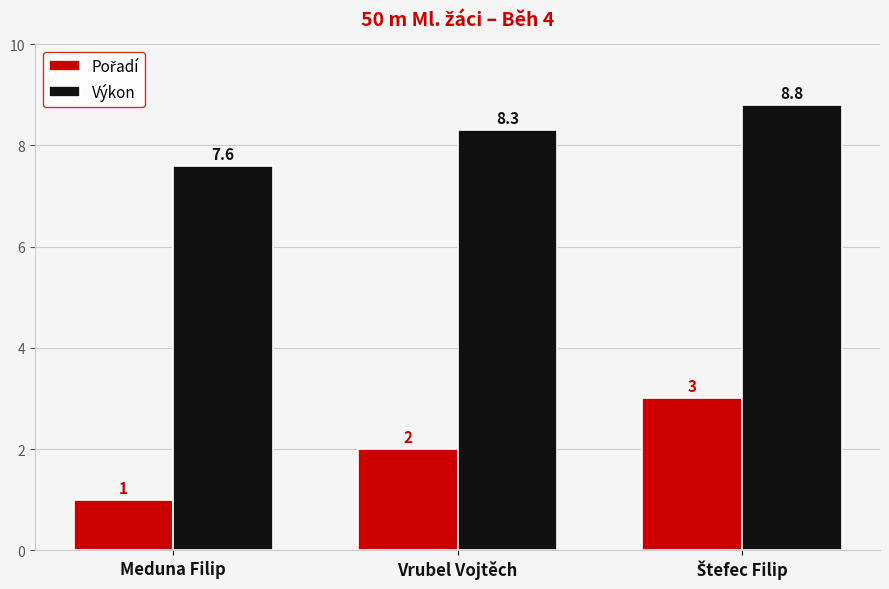

At which category does the chart reach its minimum across all series?

Meduna Filip